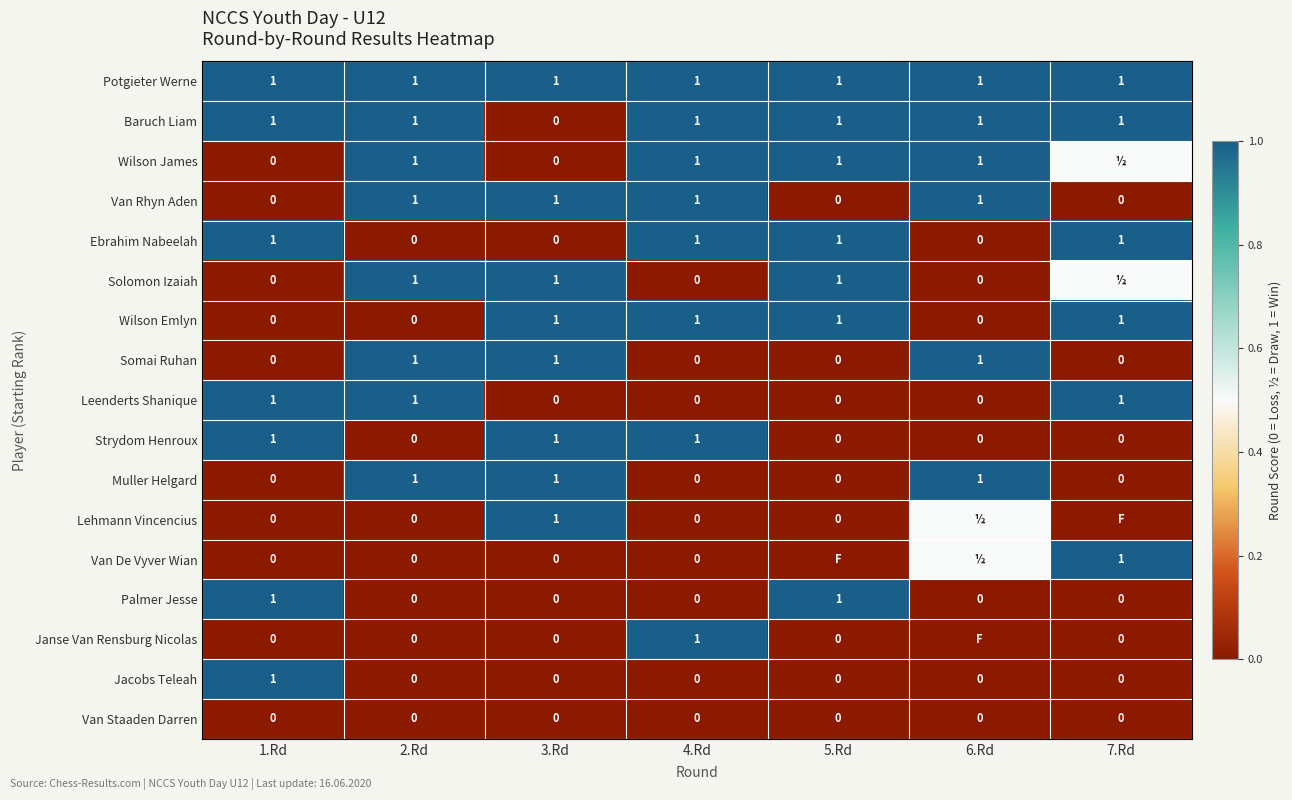

What is the difference between the highest and lowest values at 4.Rd?

1.0